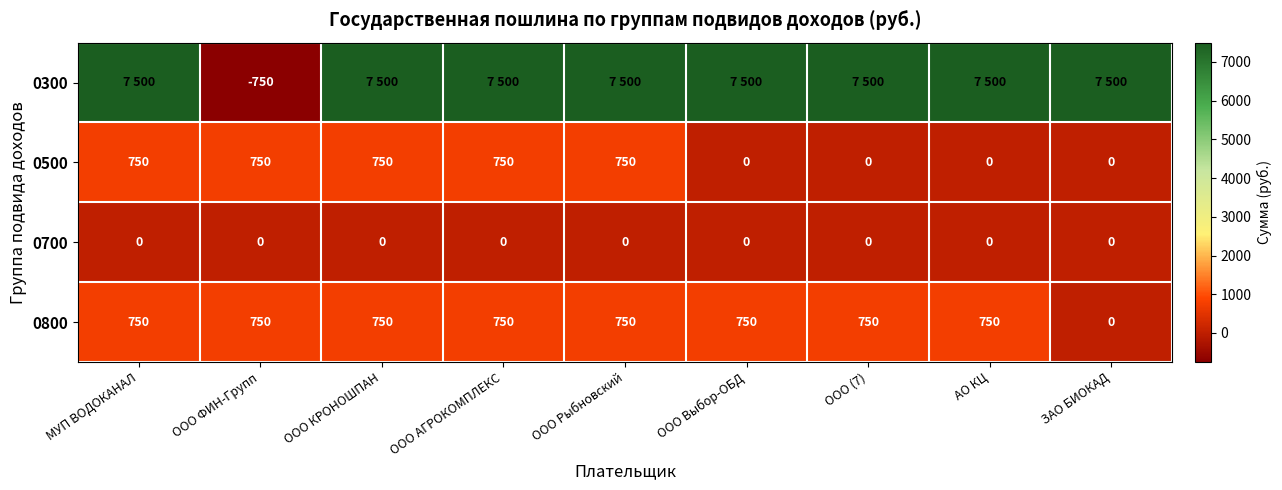

What is the approximate value of 0800 at ООО Выбор-ОБД, to the nearest 50?

750